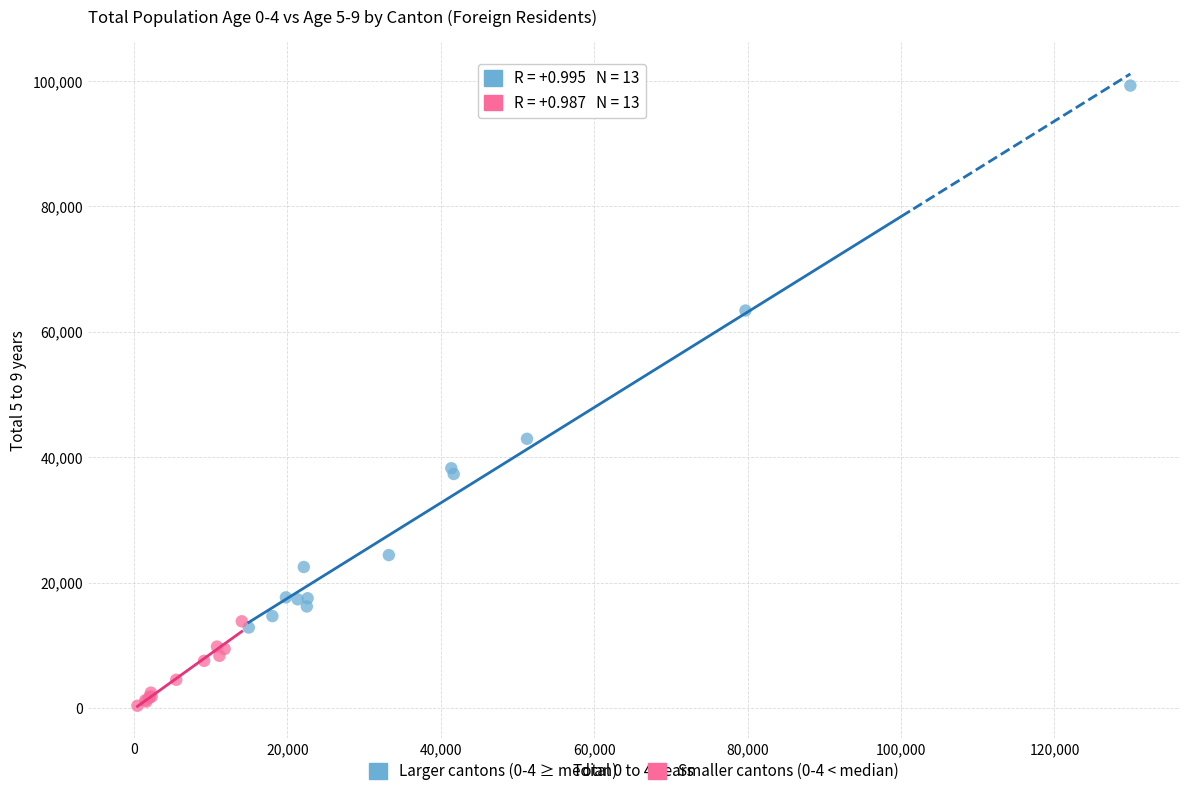

Which series contains the lowest Y value?

Smaller cantons (0-4 < median)